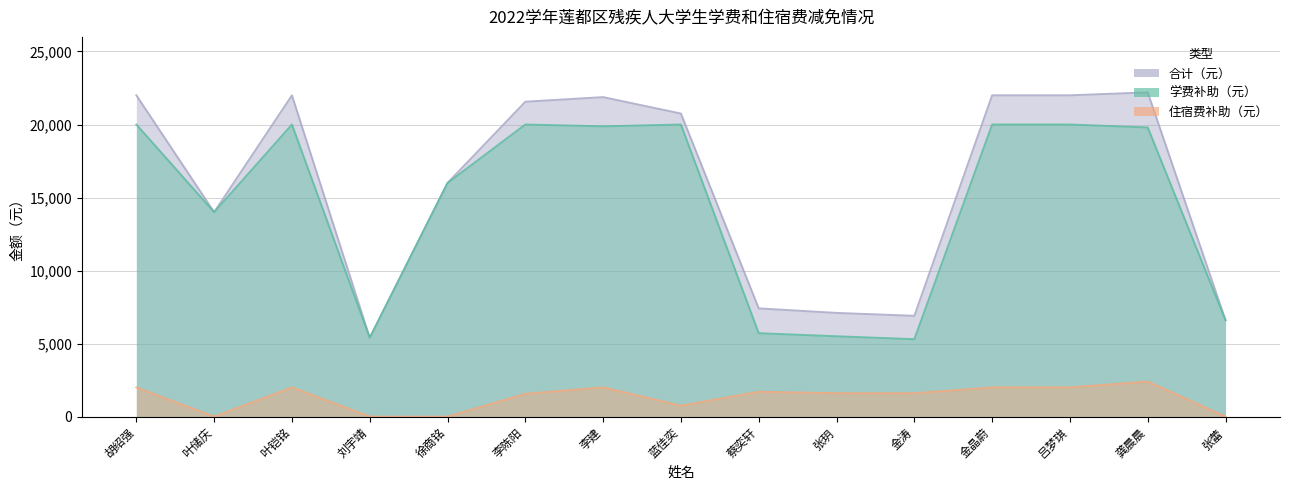

What is the difference between the highest and lowest values at 蓝佳奕?

20000